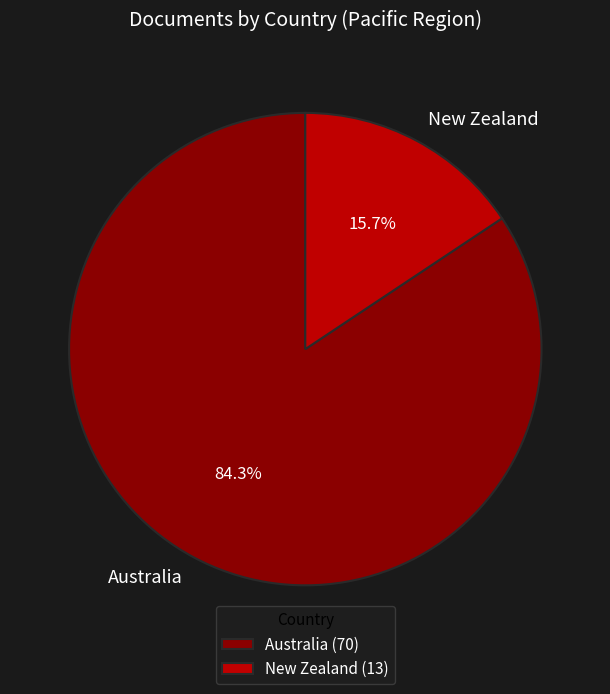

What is the ratio of the value at Australia to the value at New Zealand?

5.4